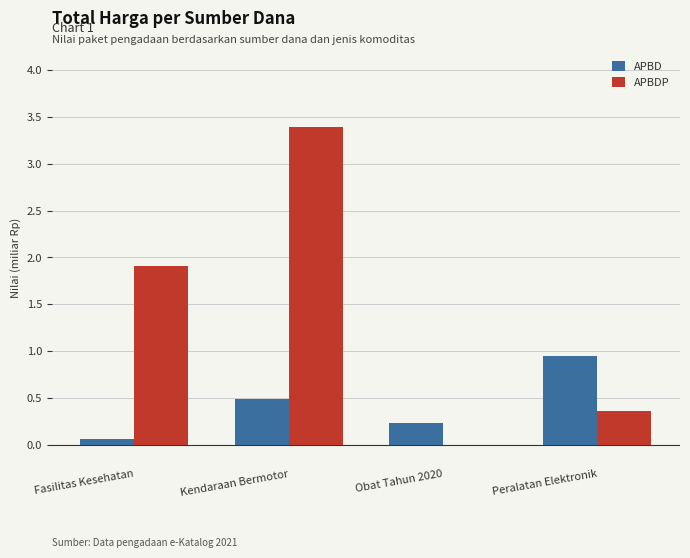

How many groups of bars are there?

4